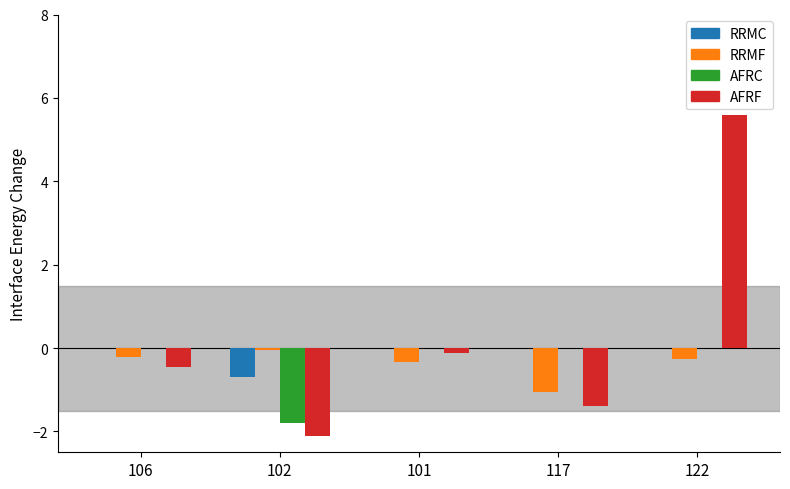

What is the greatest value displayed?

5.6